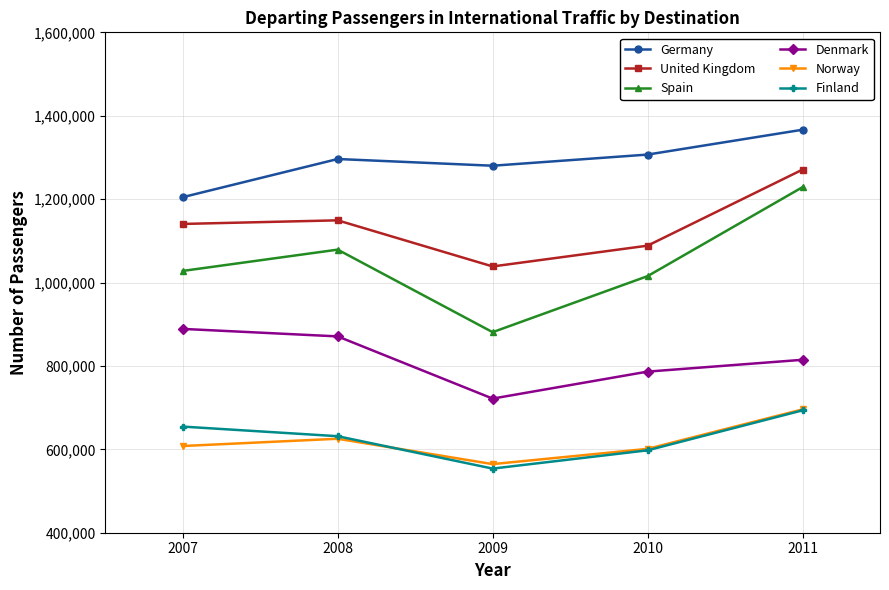

True or false: Norway and Spain intersect in this chart.

False